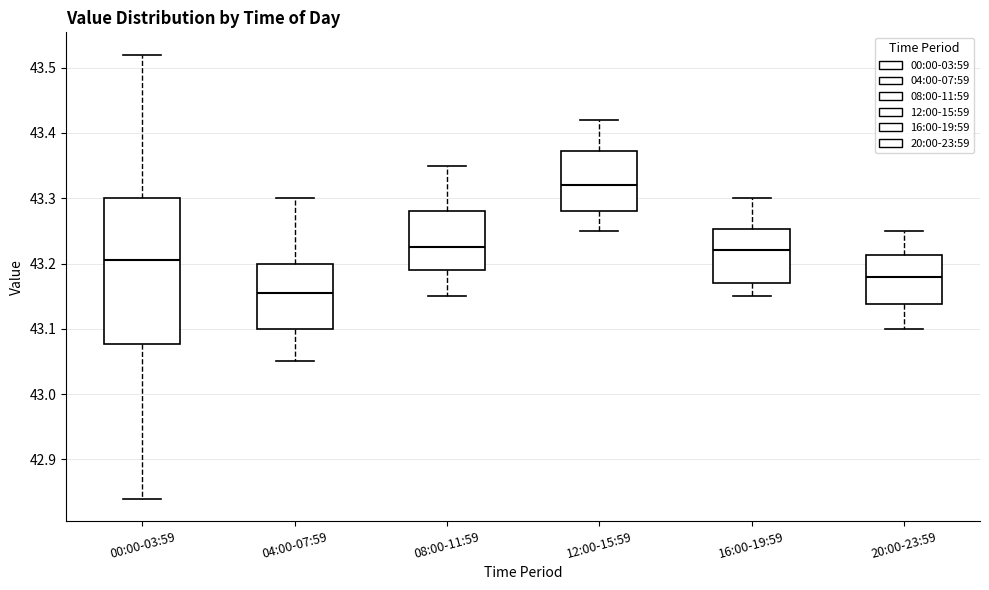

Comparing the boxes themselves (not the whiskers), which one is the tallest?

00:00-03:59